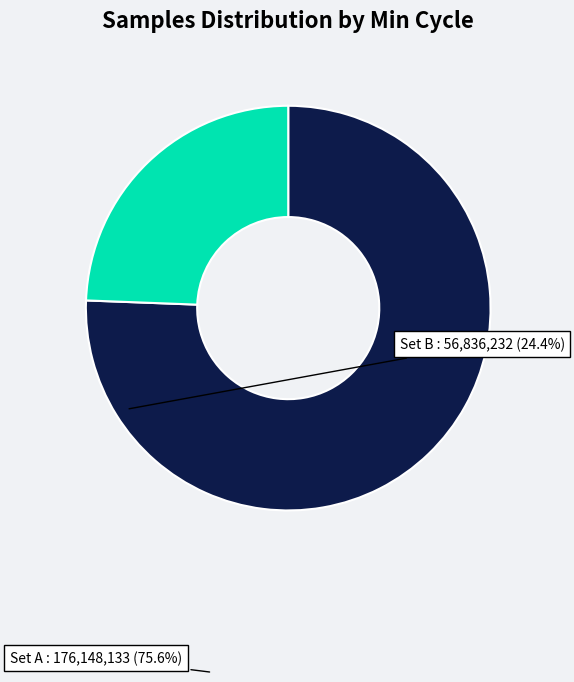

Is there a majority slice in this chart?

Yes